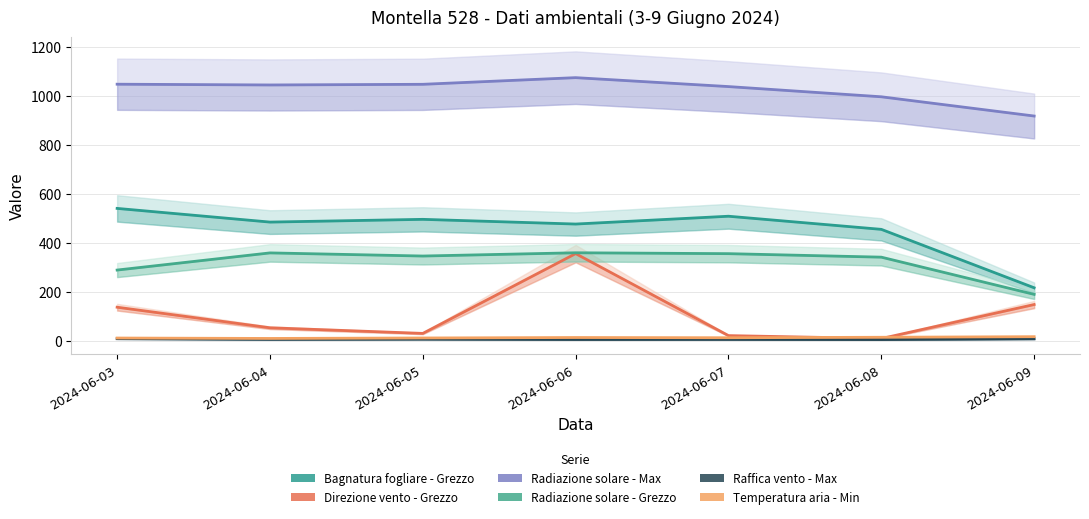

Which category has the lowest value in the Raffica vento - Max series?

2024-06-08